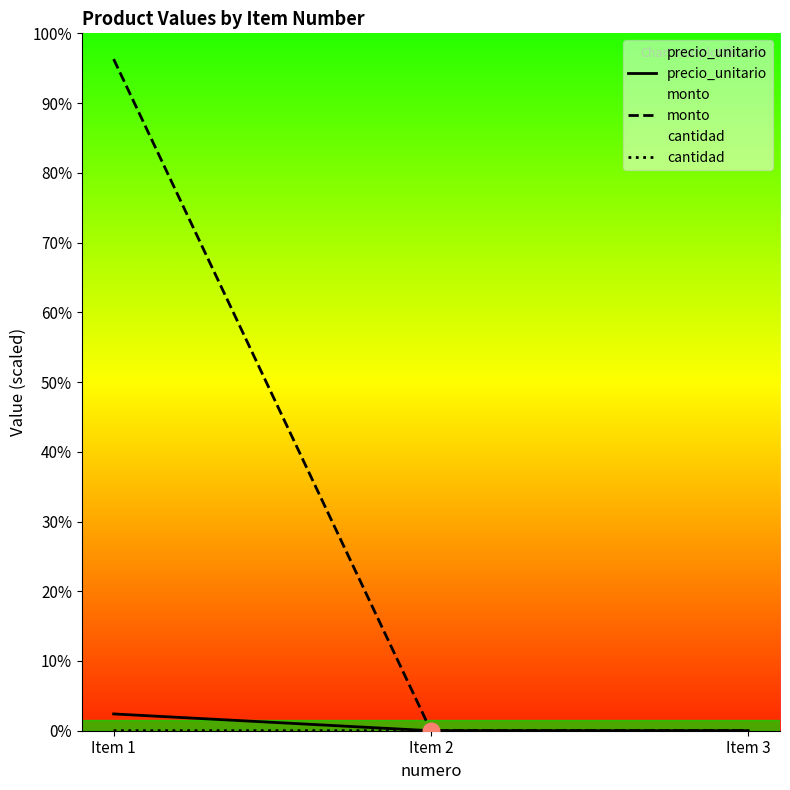

Rank the series by their maximum value, from lowest to highest.

cantidad, precio_unitario, monto